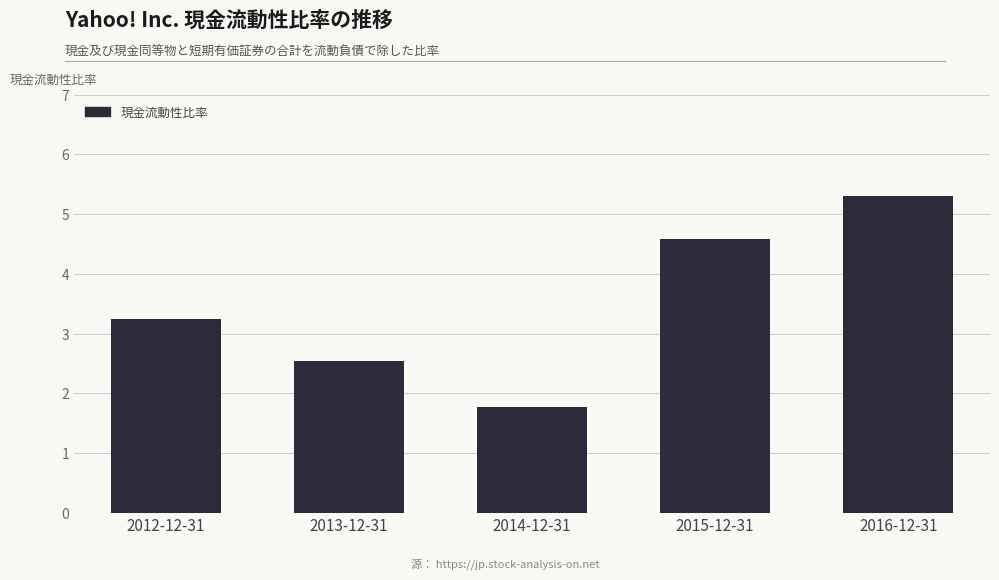

Reading left to right, transcribe all the data shown in this chart.

3.2	2.5	1.8	4.6	5.3